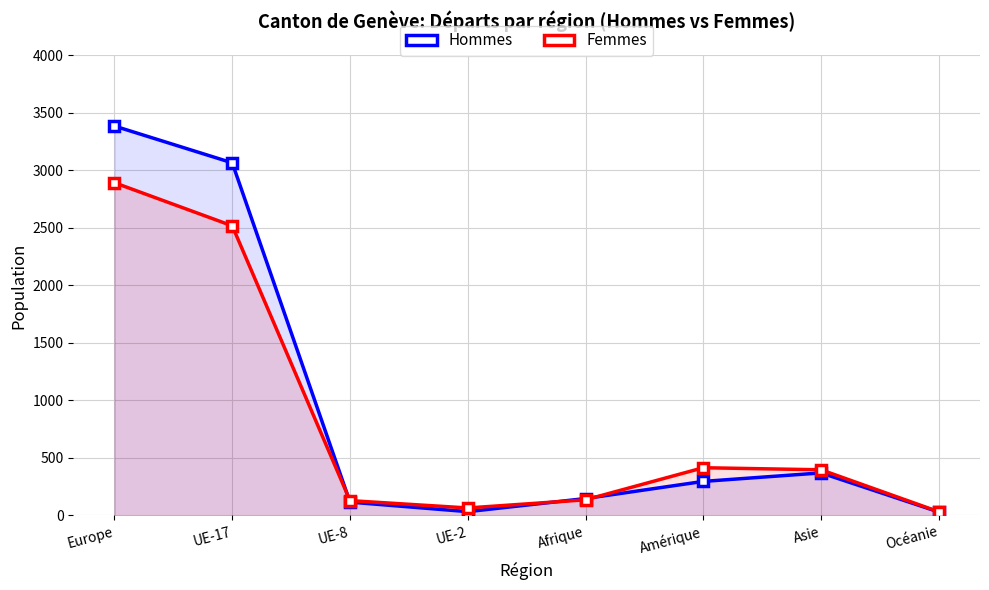

What is the difference between the maximum and minimum values in the Hommes series?

3357